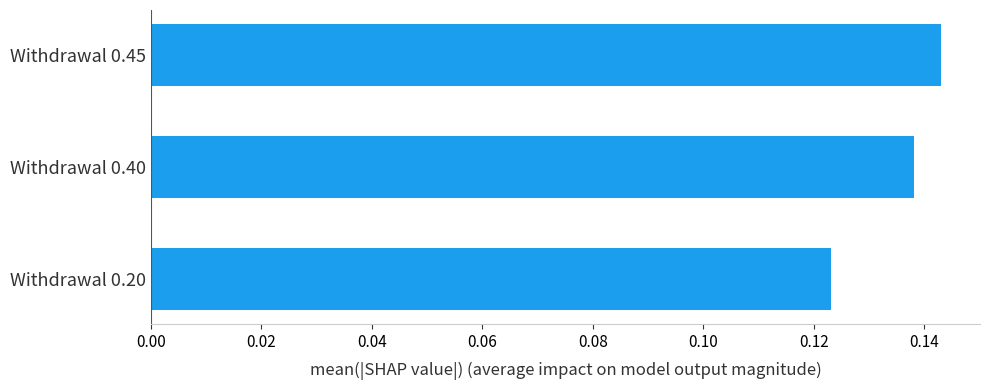

Rank the categories by value from highest to lowest.

Withdrawal 0.45, Withdrawal 0.40, Withdrawal 0.20